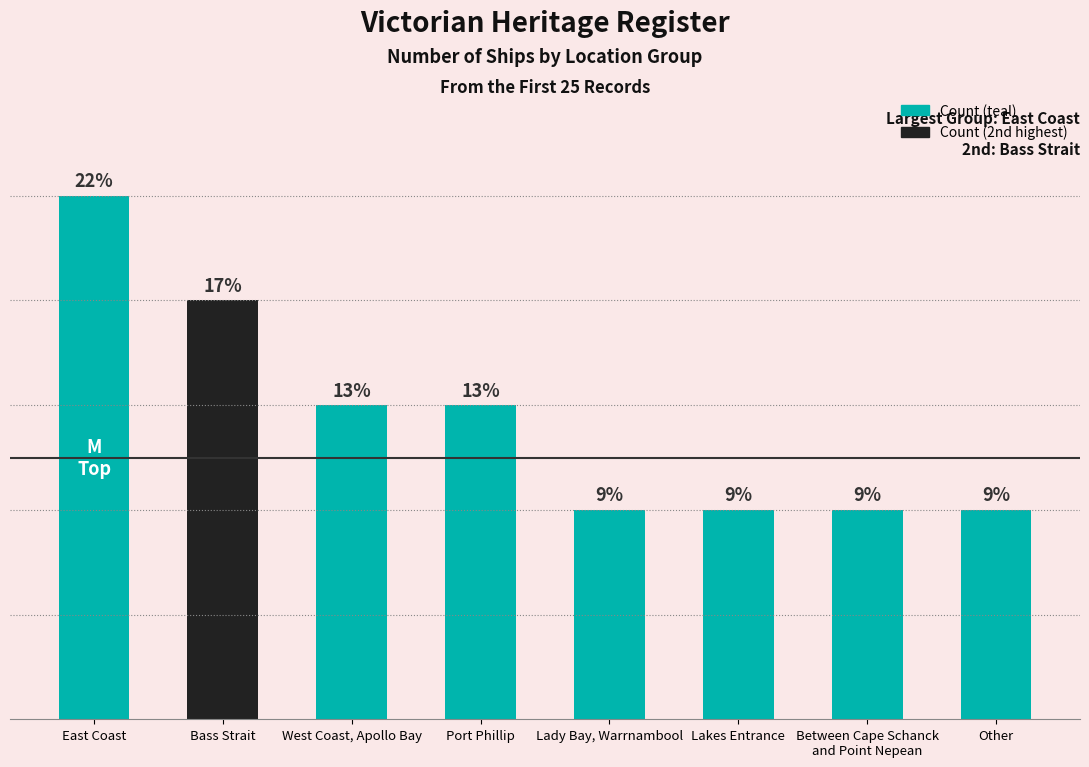

At which label is the value closest to 3?

West Coast, Apollo Bay